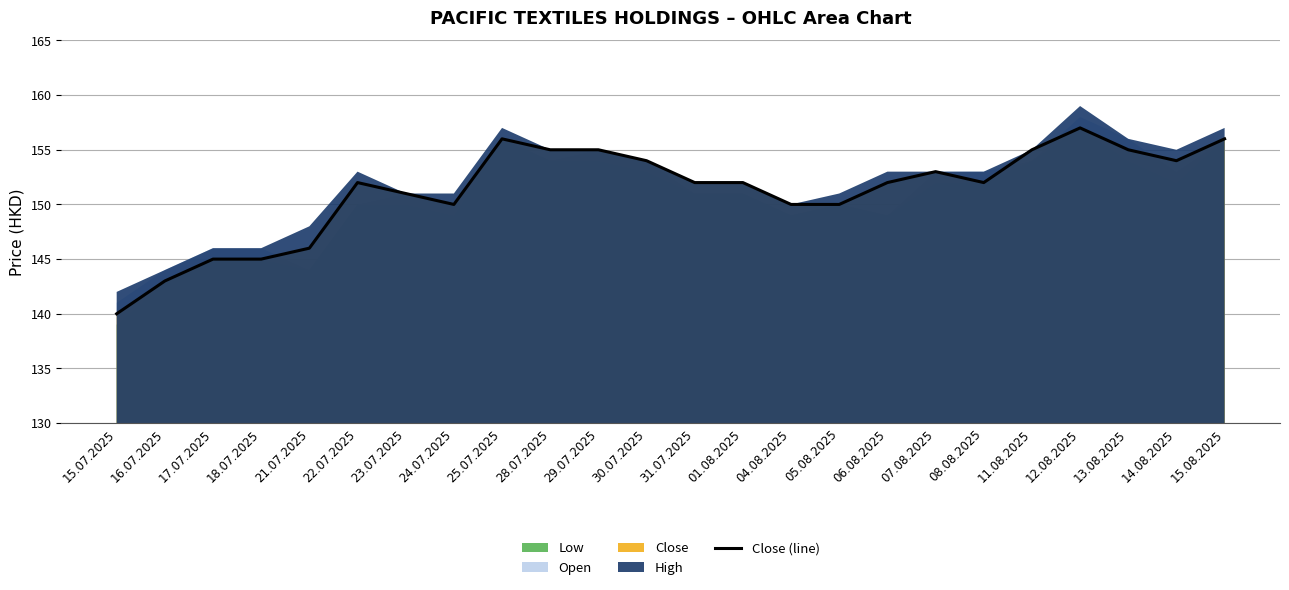

The chart shows a value of 215 at 28.07.2025. True or false?

False